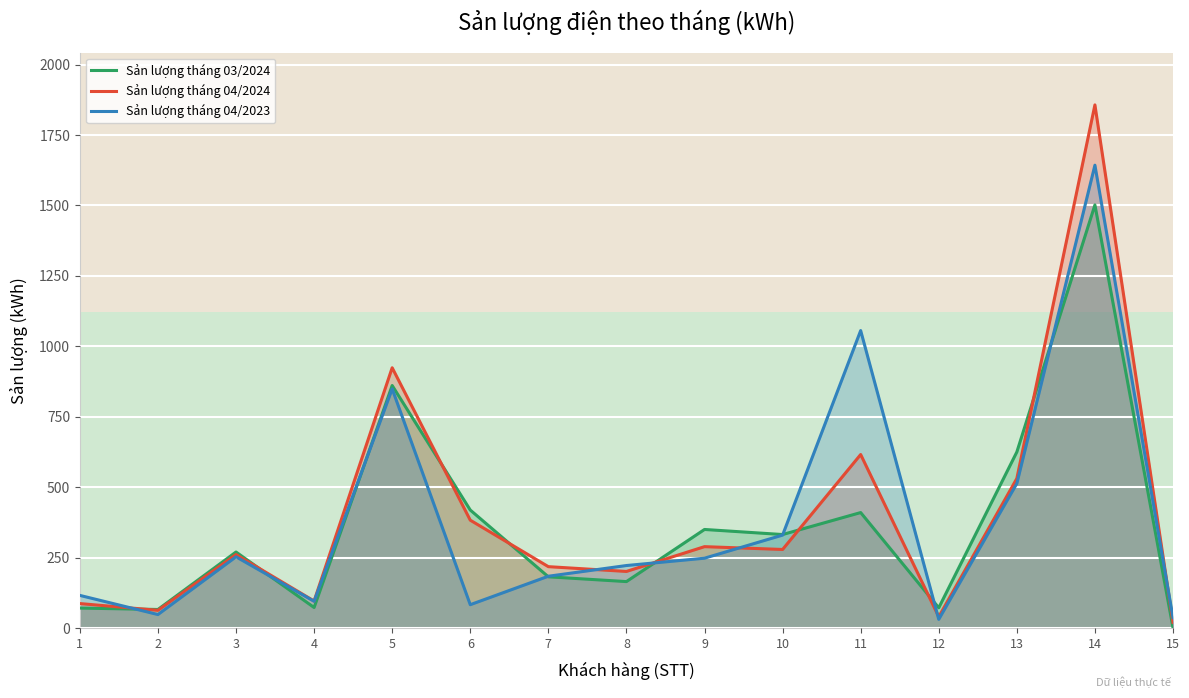

Reading left to right, list all the values displayed in this chart.

Sản lượng tháng 03/2024: 71	66	270	73	861	419	182	165	350	332	410	72	625	1502	1
Sản lượng tháng 04/2024: 87	63	261	96	924	383	218	201	289	279	616	40	531	1857	20
Sản lượng tháng 04/2023: 116	48	253	95	849	83	184	222	248	330	1056	31	513	1643	37